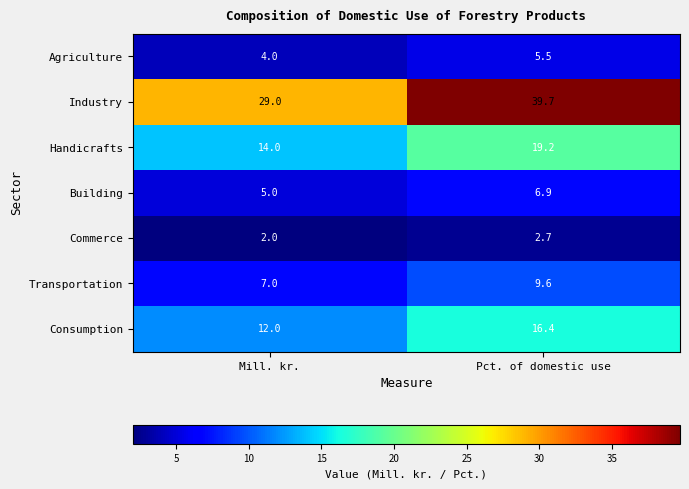

Reading right to left, extract all data points from this chart.

Agriculture: 5.5	4.0
Industry: 39.7	29.0
Handicrafts: 19.2	14.0
Building: 6.9	5.0
Commerce: 2.7	2.0
Transportation: 9.6	7.0
Consumption: 16.4	12.0